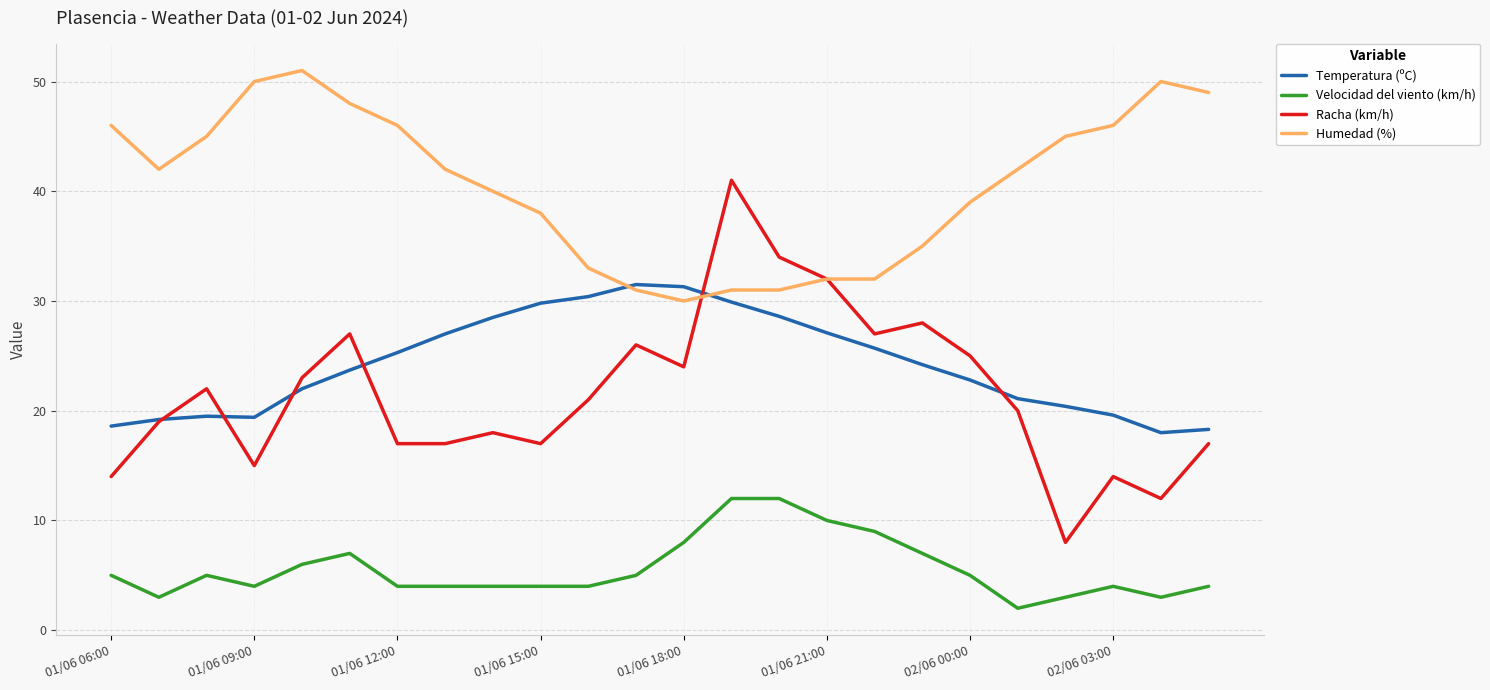

Which series has the largest total across all categories?

Humedad (%)